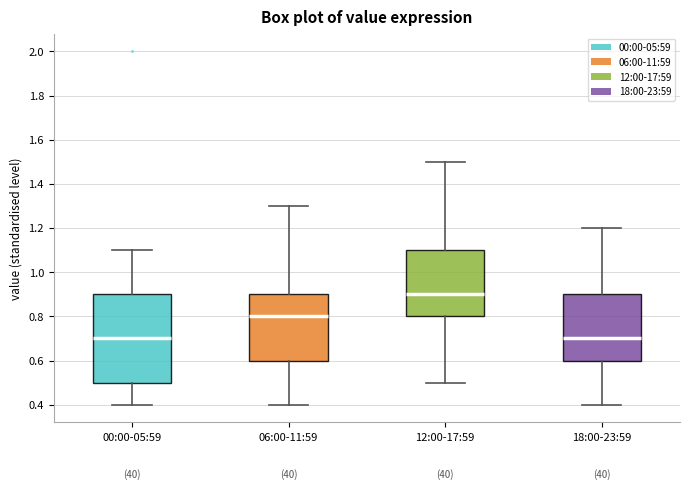

Which box is the tallest, from its lower edge to its upper edge?

00:00-05:59